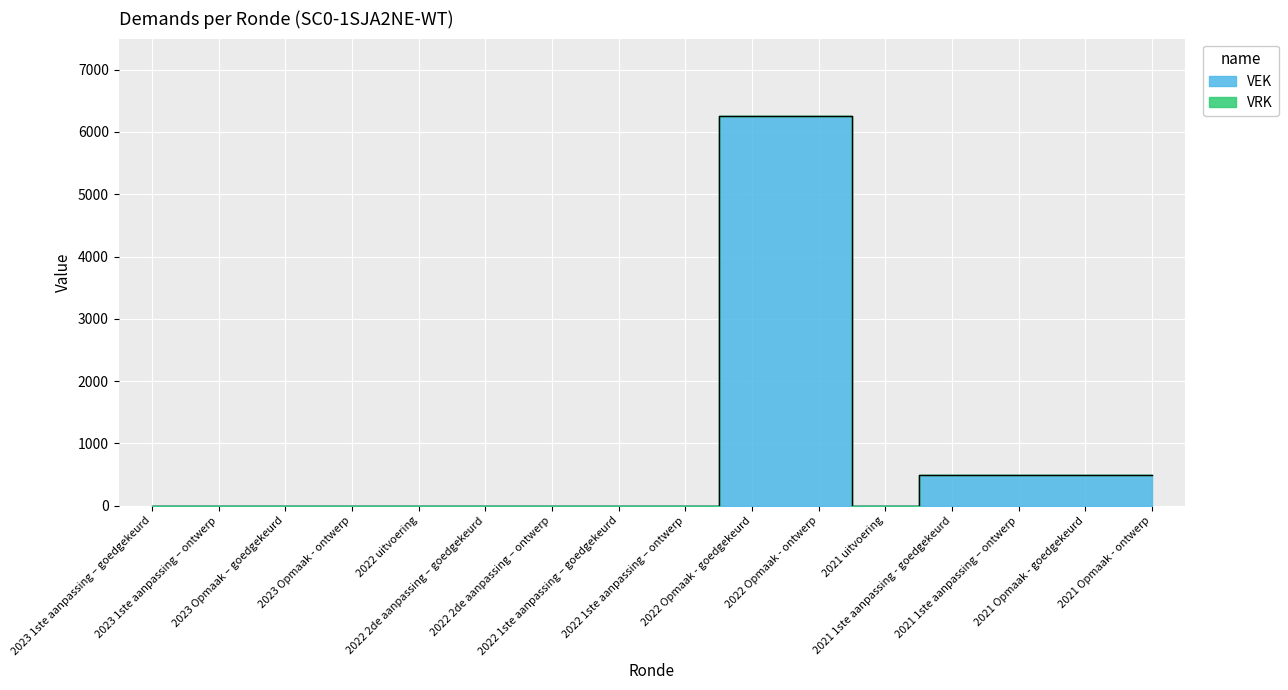

What is the difference between the values at 2021 Opmaak - ontwerp and 2022 1ste aanpassing – ontwerp?

500